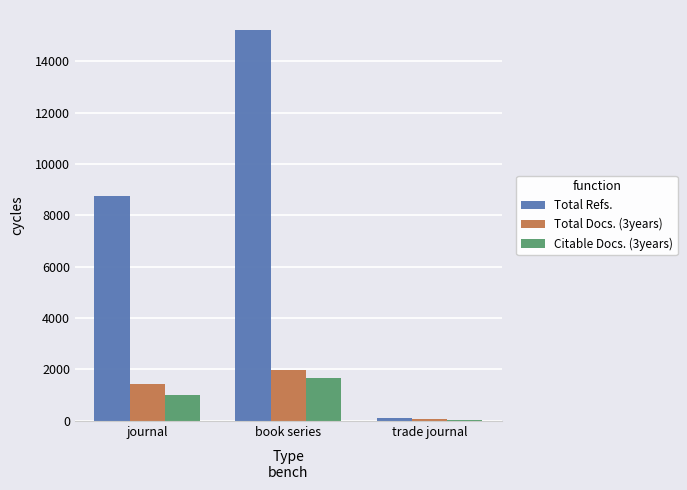

Read the Total Docs. (3years) value at journal, to the nearest 100.

1500